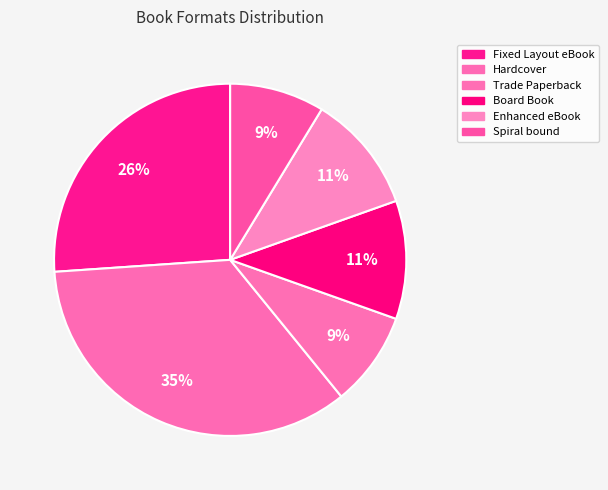

Count the number of slices in the pie.

6